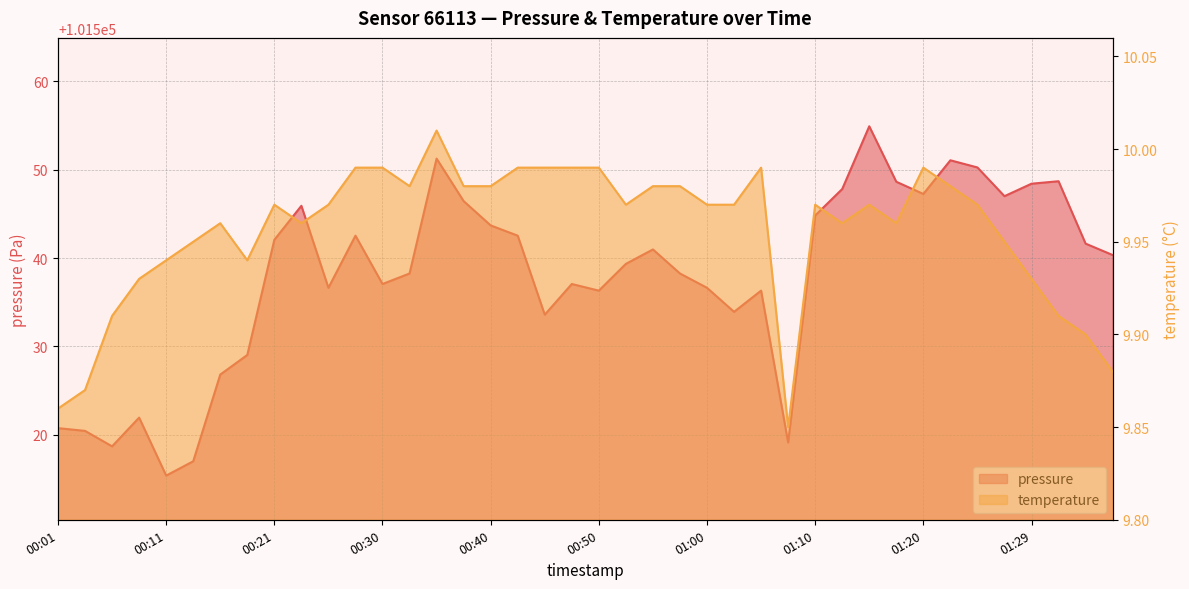

Where is the first local maximum for temperature?

00:16